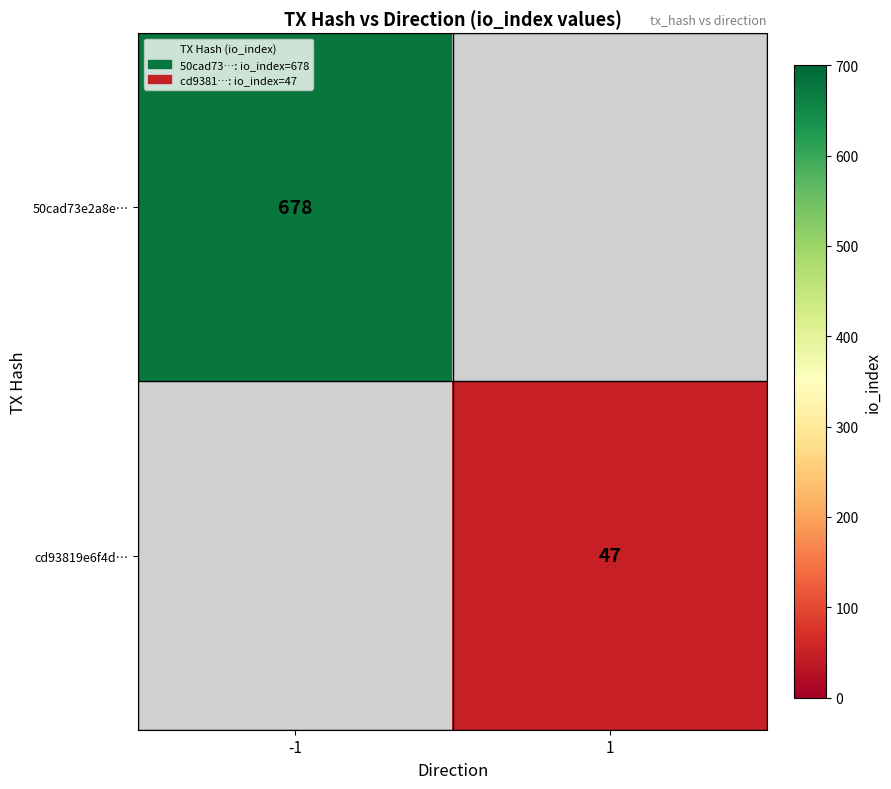

At how many categories does at least one series exceed 330?

1